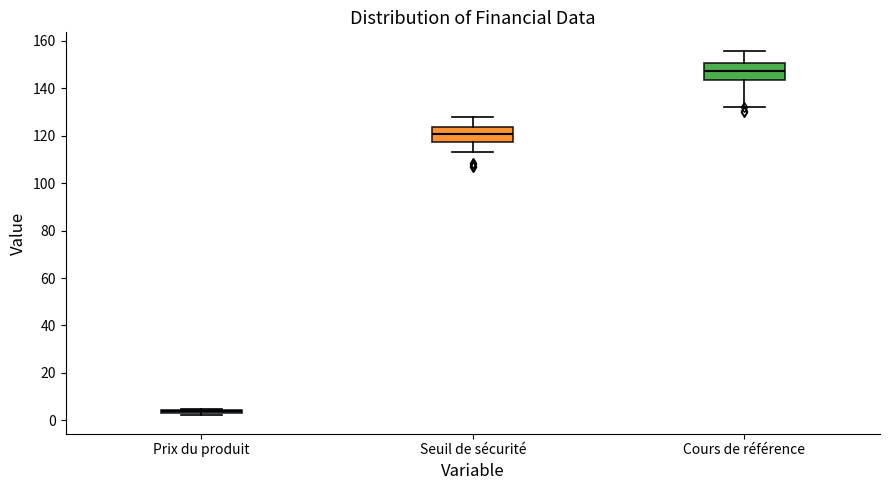

Reading left to right, transcribe this box plot: for each box, give where its median line is, the range the box spans, and where its two whiskers end, as read against the y-axis. The values are not printed on the chart, so give them approximately, as read against the axis.

Prix du produit: box collapsed to a line at 4, whiskers 2 to 4
Seuil de sécurité: median 120, box 118 to 124, whiskers 114 to 128
Cours de référence: median 148, box 144 to 150, whiskers 132 to 156